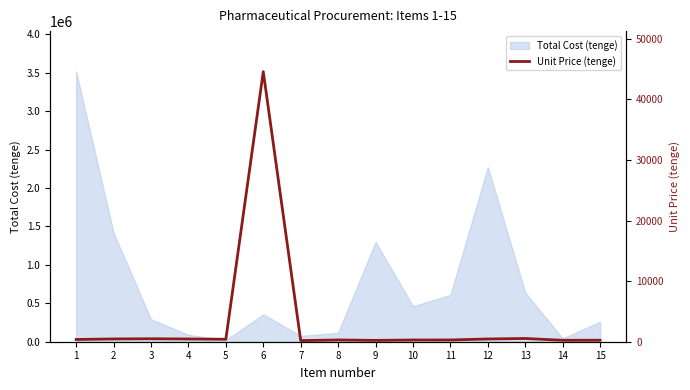

The value of Total Cost (tenge) at 11 is 609000. True or false?

True